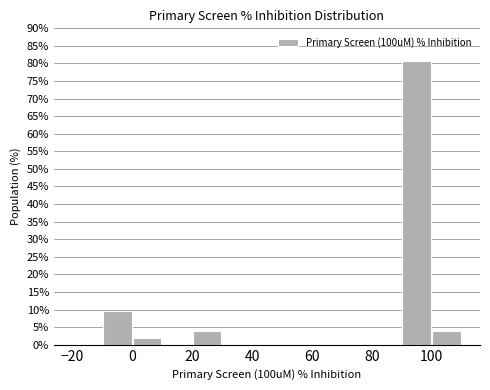

Reading left to right, list every bar in this chart as the range it spans on the x-axis followed by its height. The values are not printed on the chart, so give them approximately, as read against the axis.

-20 to -10: 0
-10 to 0: 9.5
0 to 10: 2.0
10 to 20: 0
20 to 30: 4.0
30 to 40: 0
40 to 50: 0
50 to 60: 0
60 to 70: 0
70 to 80: 0
80 to 90: 0
90 to 100: 81.0
100 to 110: 4.0